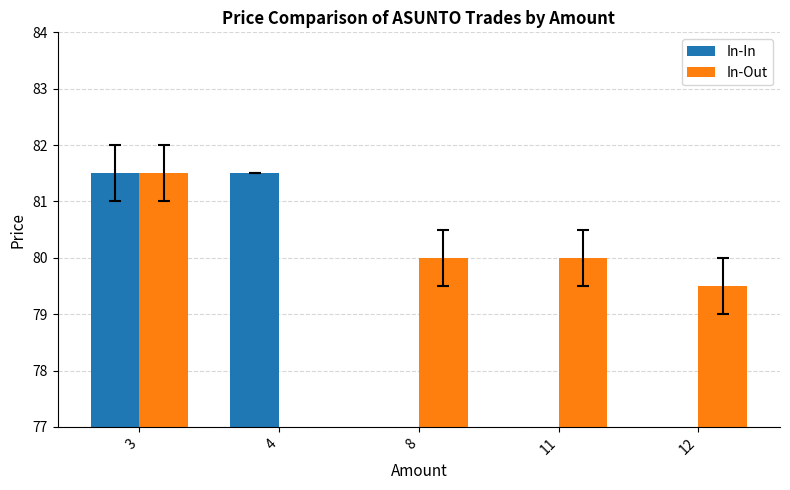

At which label does In-Out reach its minimum?

12